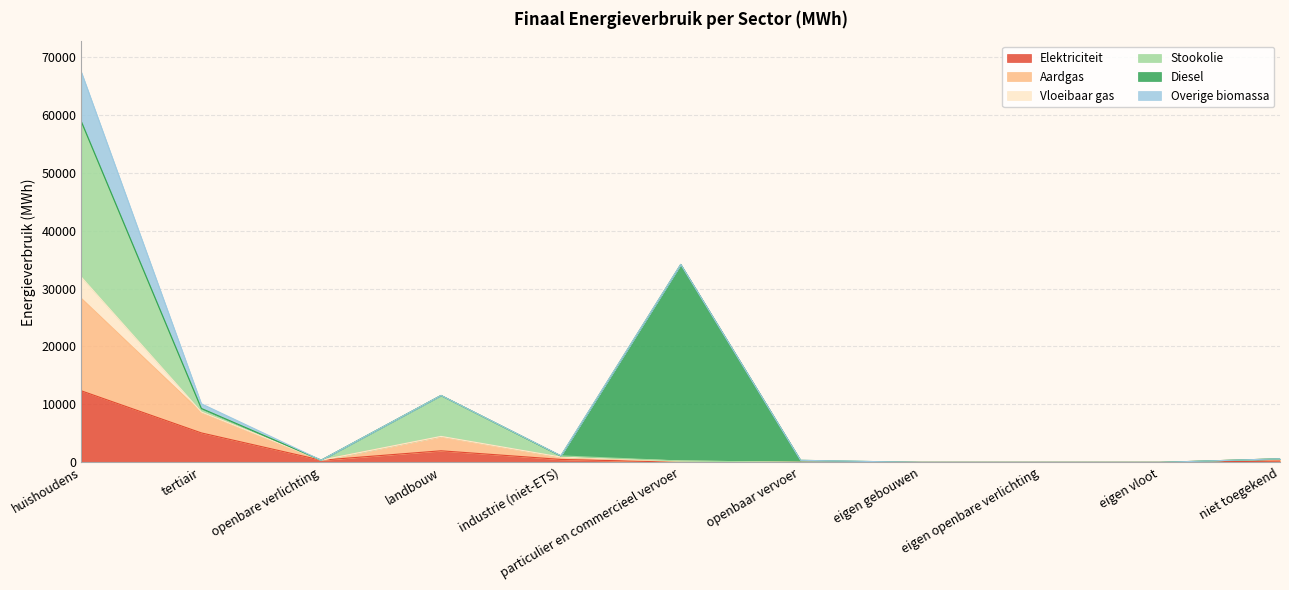

At which category is the sum across all series the highest?

huishoudens